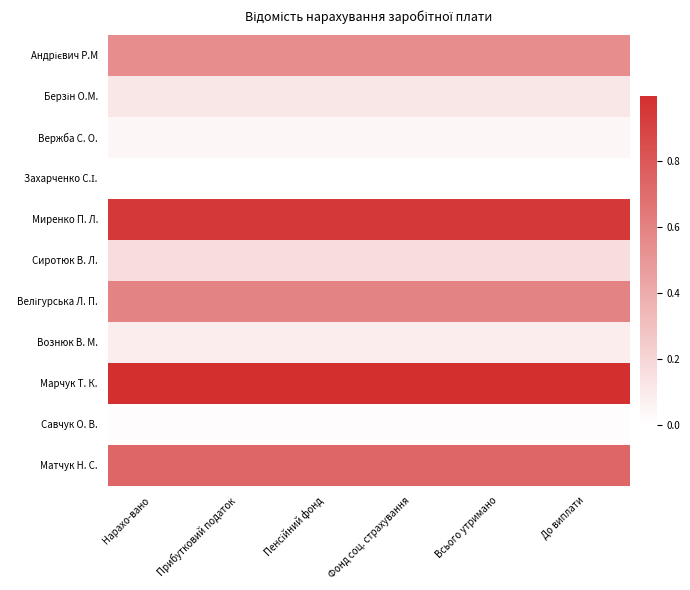

Which label corresponds to the largest value in the chart?

Нарахо-вано